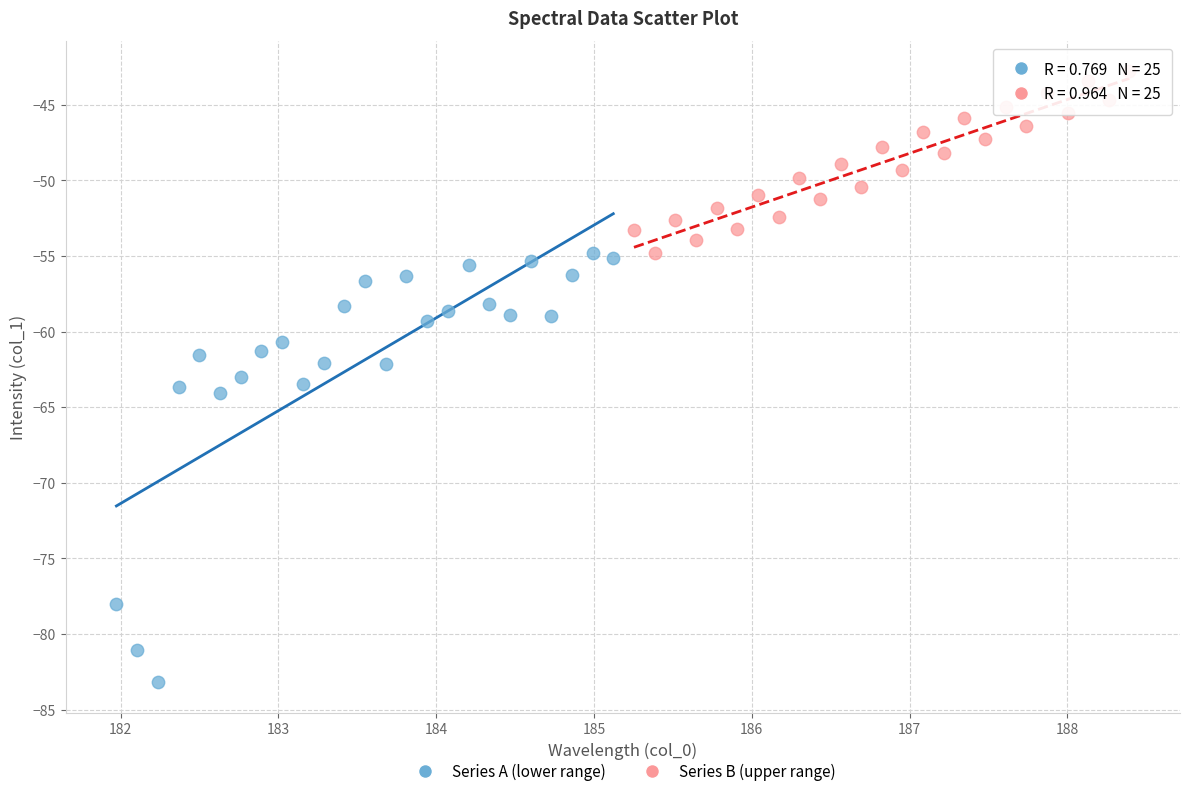

Which series reaches the maximum Y coordinate?

Series B (upper range)